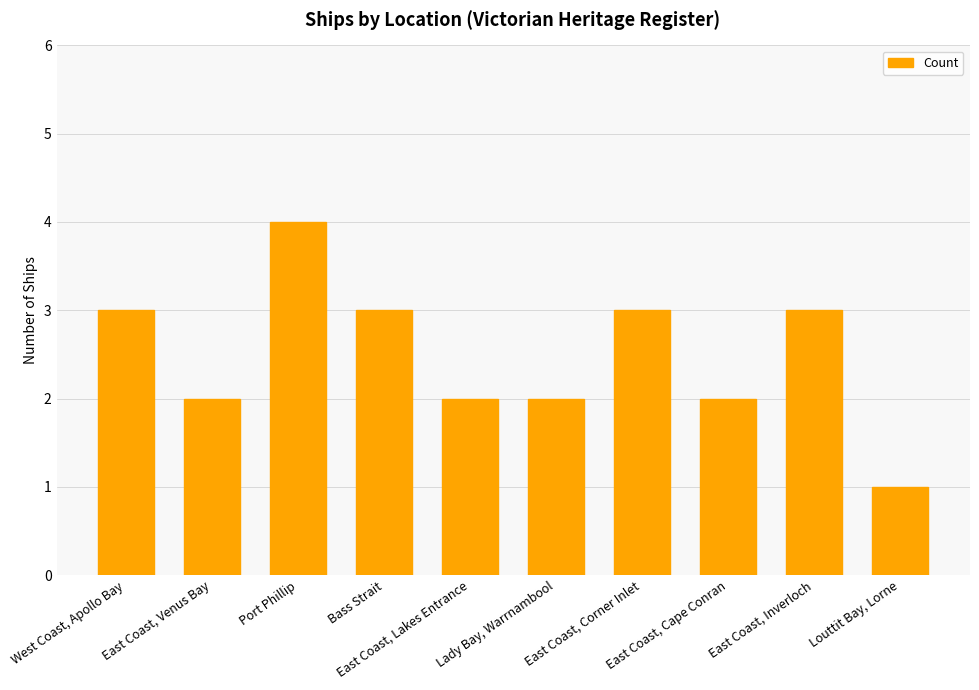

What is the maximum value shown in the chart?

4